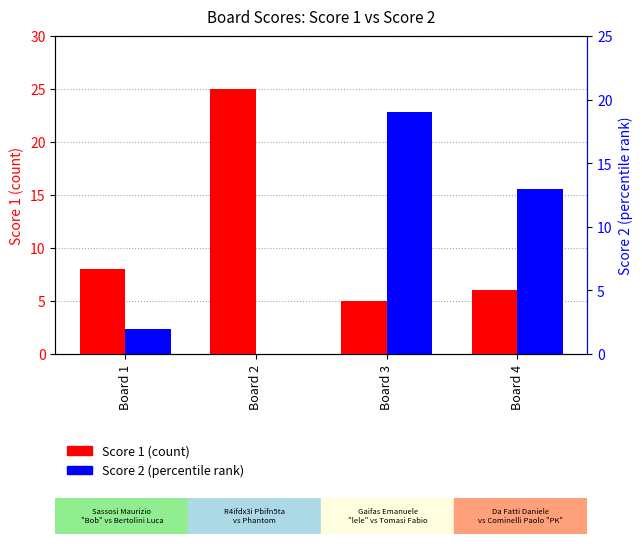

Which has a higher value, Board 2 or Board 3?

Board 2